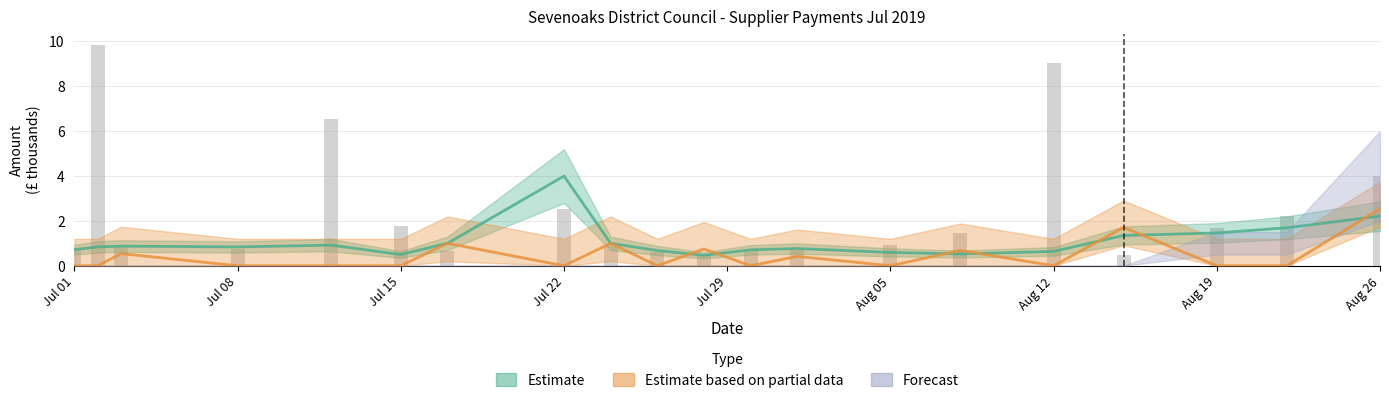

Which series has the widest spread of values?

Estimate